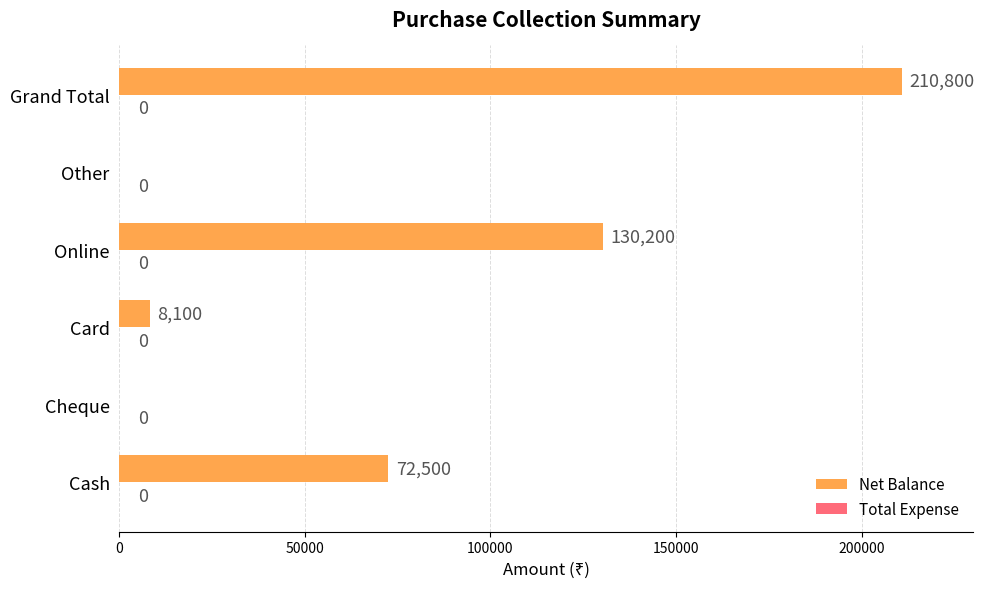

What is the greatest value displayed?

210800